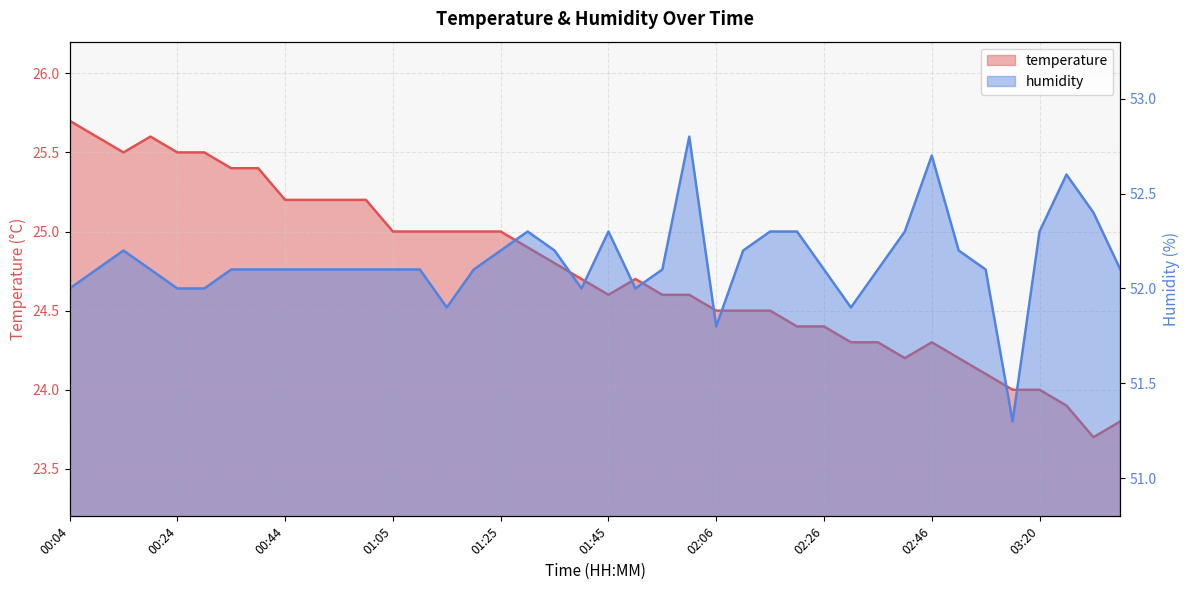

Reading left to right, extract all data points from this chart.

temperature: 25.7	25.6	25.5	25.6	25.5	25.5	25.4	25.4	25.2	25.2	25.2	25.2	25.0	25.0	25.0	25.0	25.0	24.9	24.8	24.7	24.6	24.7	24.6	24.6	24.5	24.5	24.5	24.4	24.4	24.3	24.3	24.2	24.3	24.2	24.1	24.0	24.0	23.9	23.7	23.8
humidity: 52.0	52.1	52.2	52.1	52.0	52.0	52.1	52.1	52.1	52.1	52.1	52.1	52.1	52.1	51.9	52.1	52.2	52.3	52.2	52.0	52.3	52.0	52.1	52.8	51.8	52.2	52.3	52.3	52.1	51.9	52.1	52.3	52.7	52.2	52.1	51.3	52.3	52.6	52.4	52.1